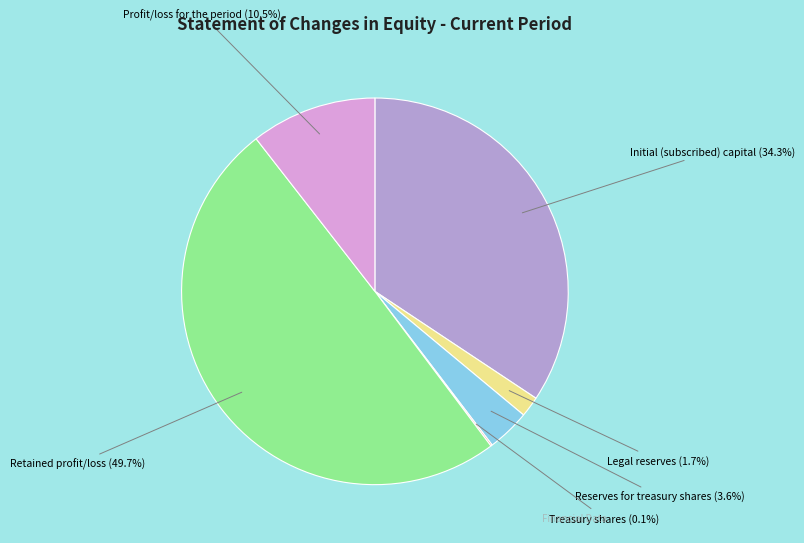

To the nearest percent, what is the difference between the largest and smallest slice percentages?

50%